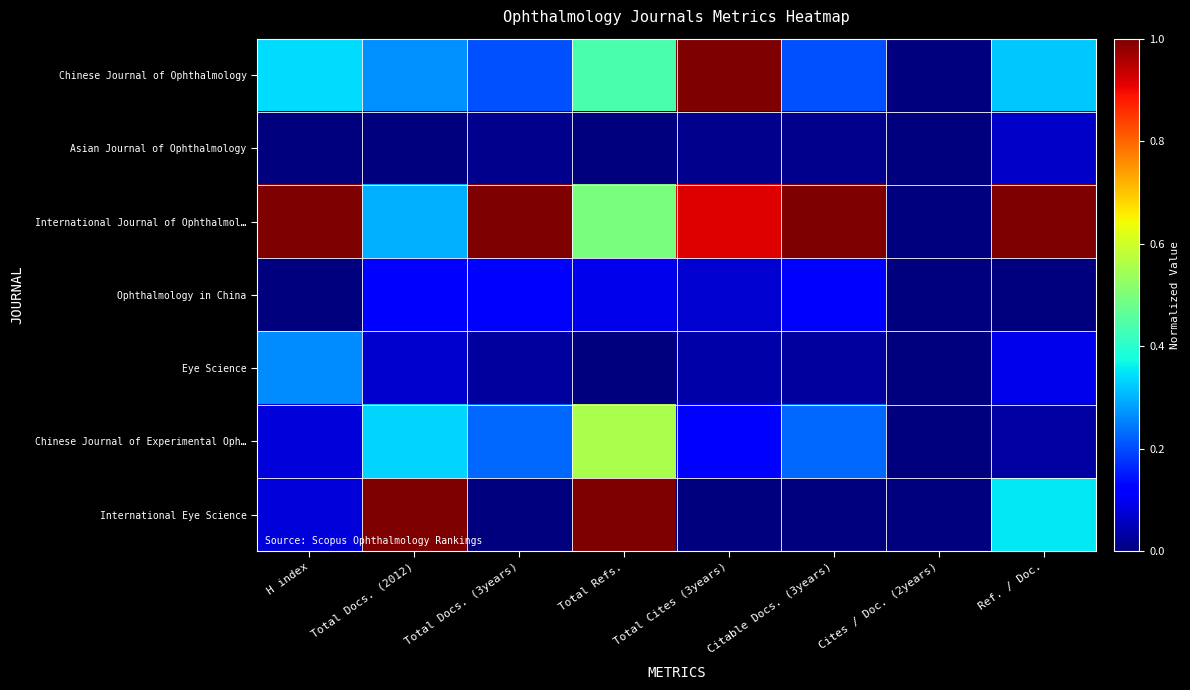

Between H index and Ref. / Doc., which series saw the biggest shift?

International Eye Science